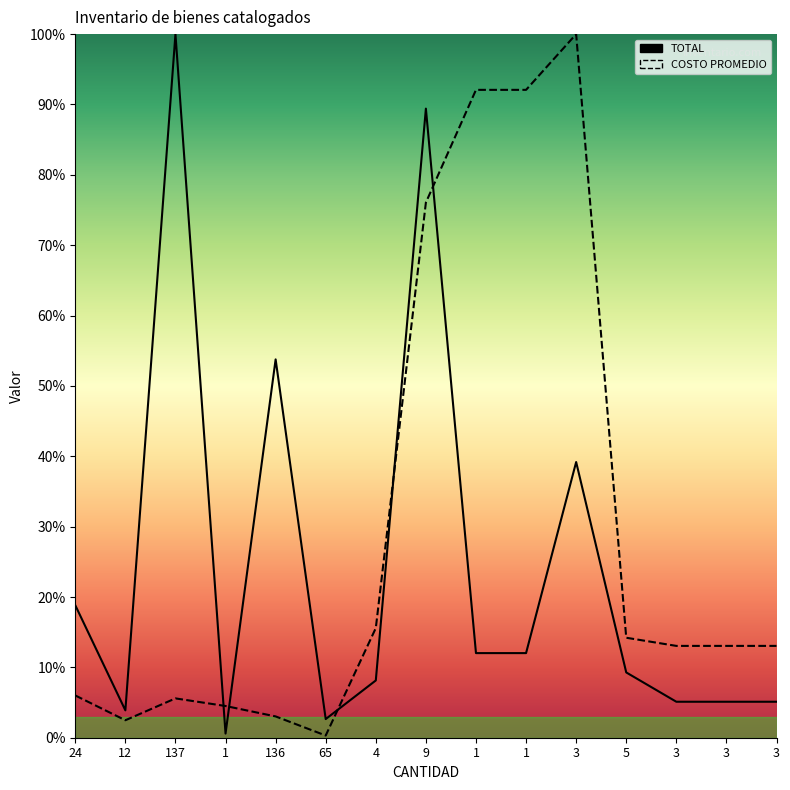

What is the maximum value for TOTAL?

1.0